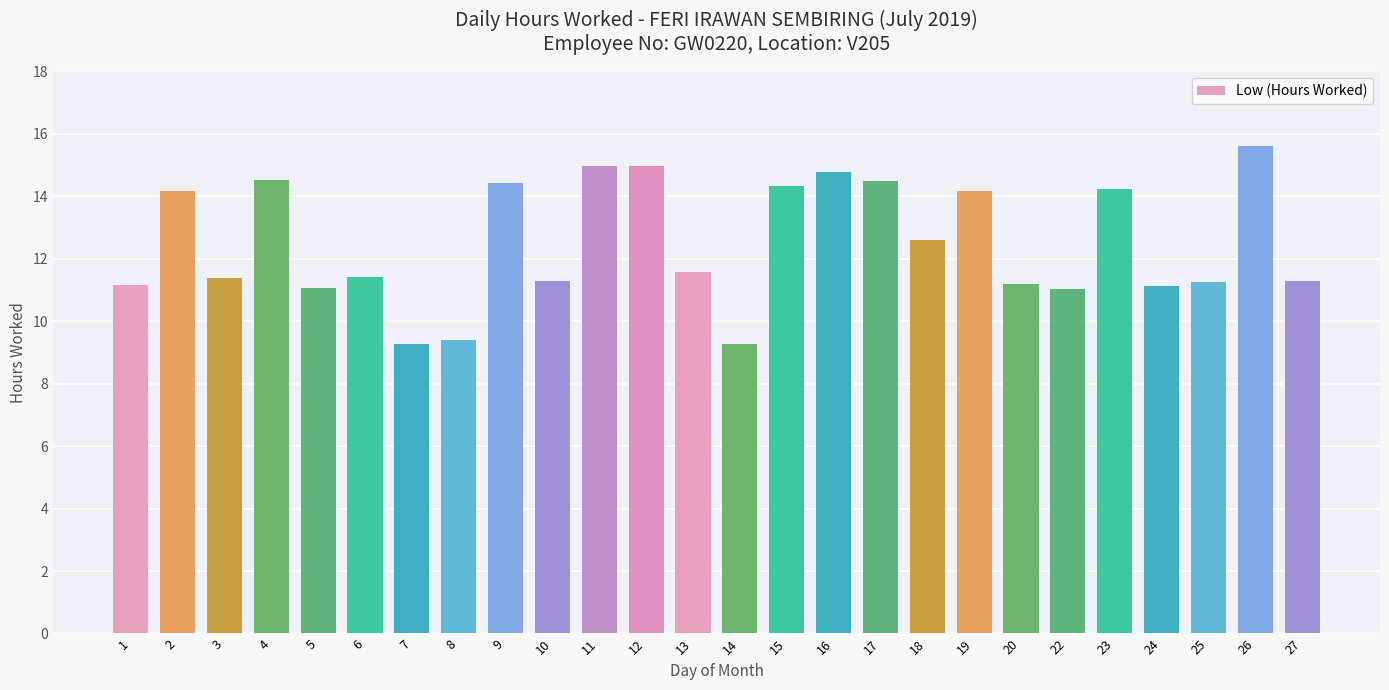

Which has a higher value, 5 or 7?

5